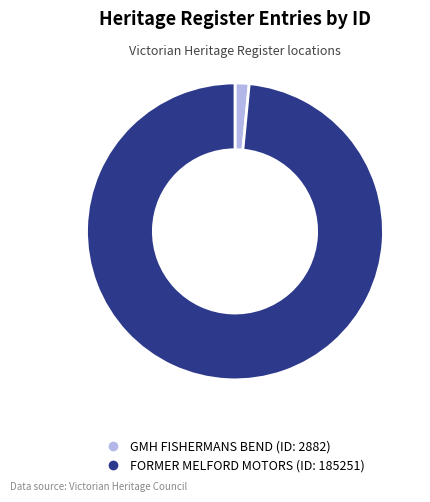

Rank the categories by value from lowest to highest.

GMH FISHERMANS BEND, FORMER MELFORD MOTORS